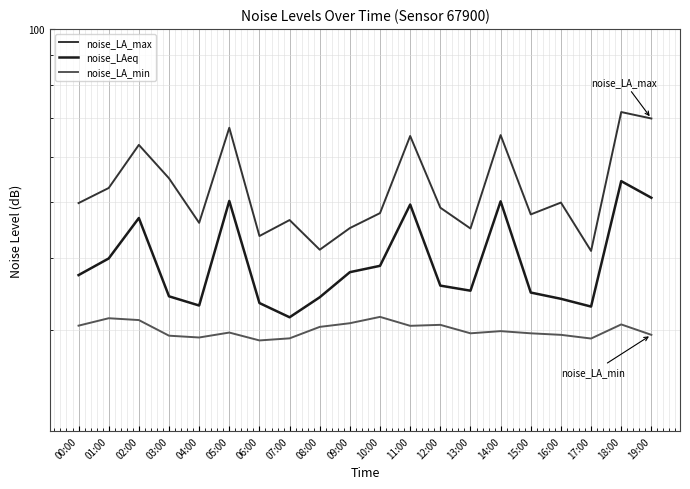

At 14:00, list the series in order from largest to smallest.

noise_LA_max, noise_LAeq, noise_LA_min